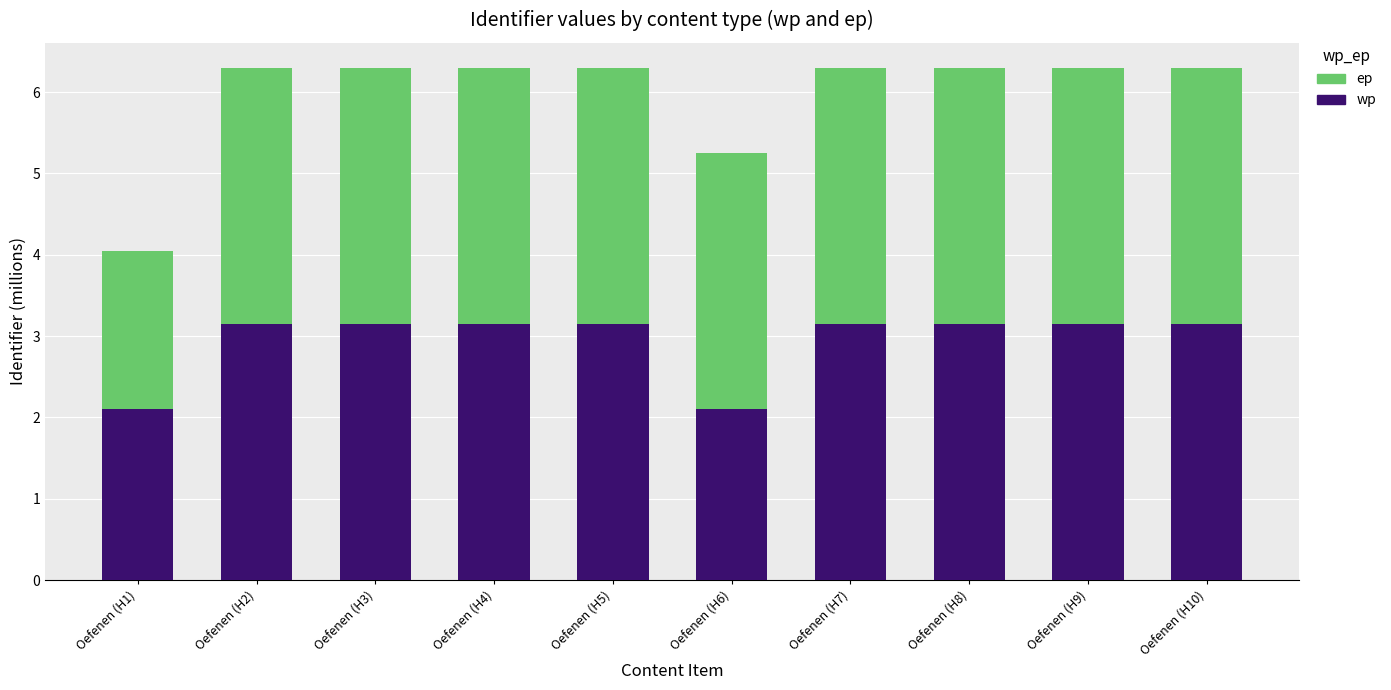

What is the difference between the maximum and minimum values in the wp series?

1.0